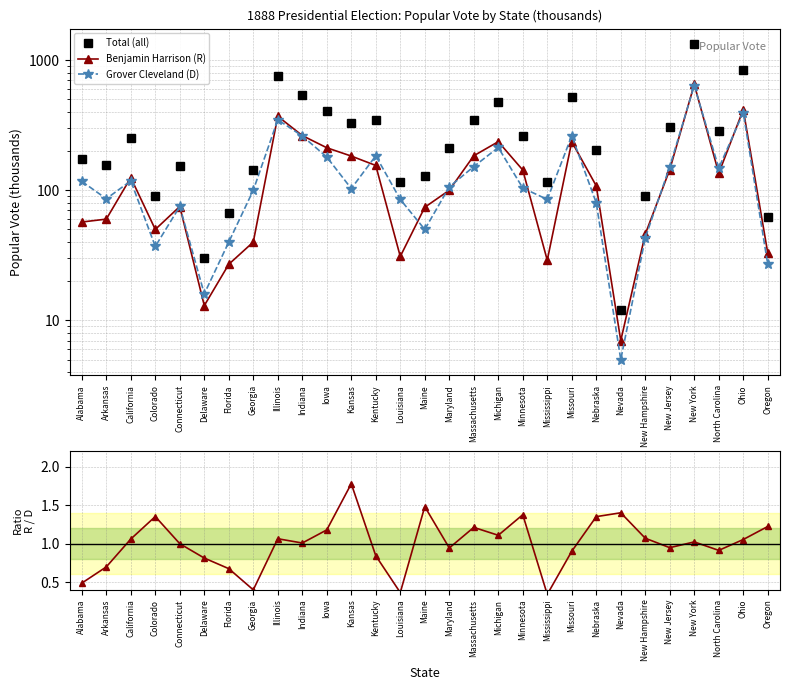

How many data points in Benjamin Harrison (R) are above 108?

14